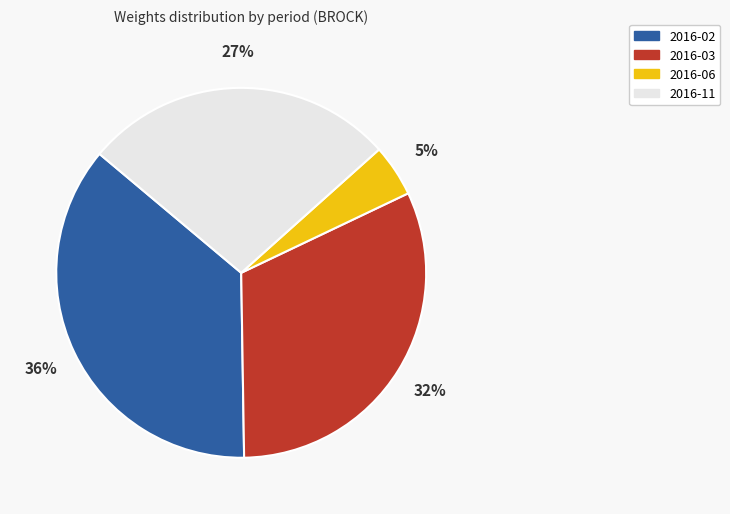

To the nearest percent, what is the difference between the 2016-02 and 2016-11 slice percentages?

9%